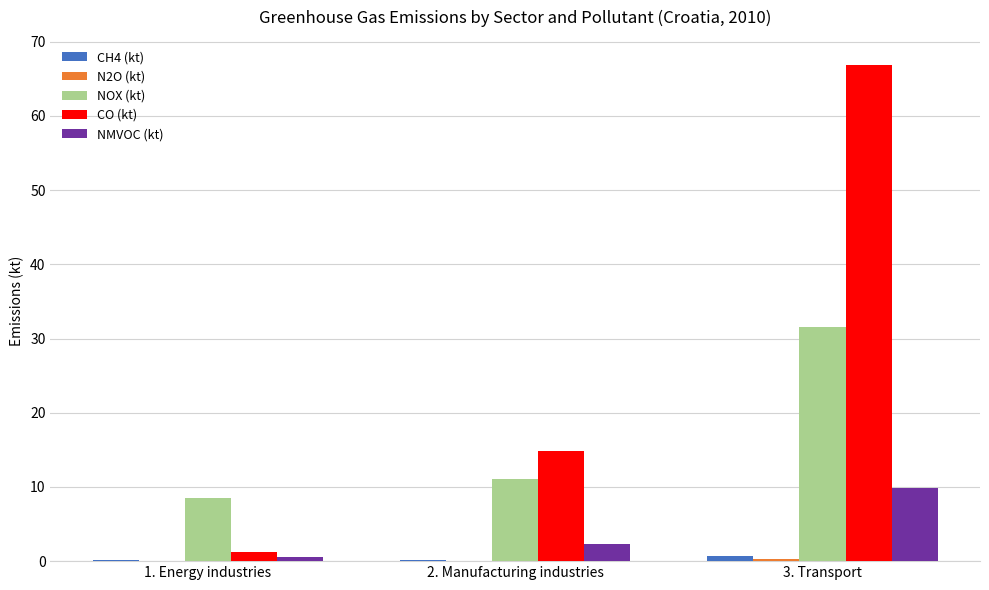

Which series has the largest total across all categories?

CO (kt)